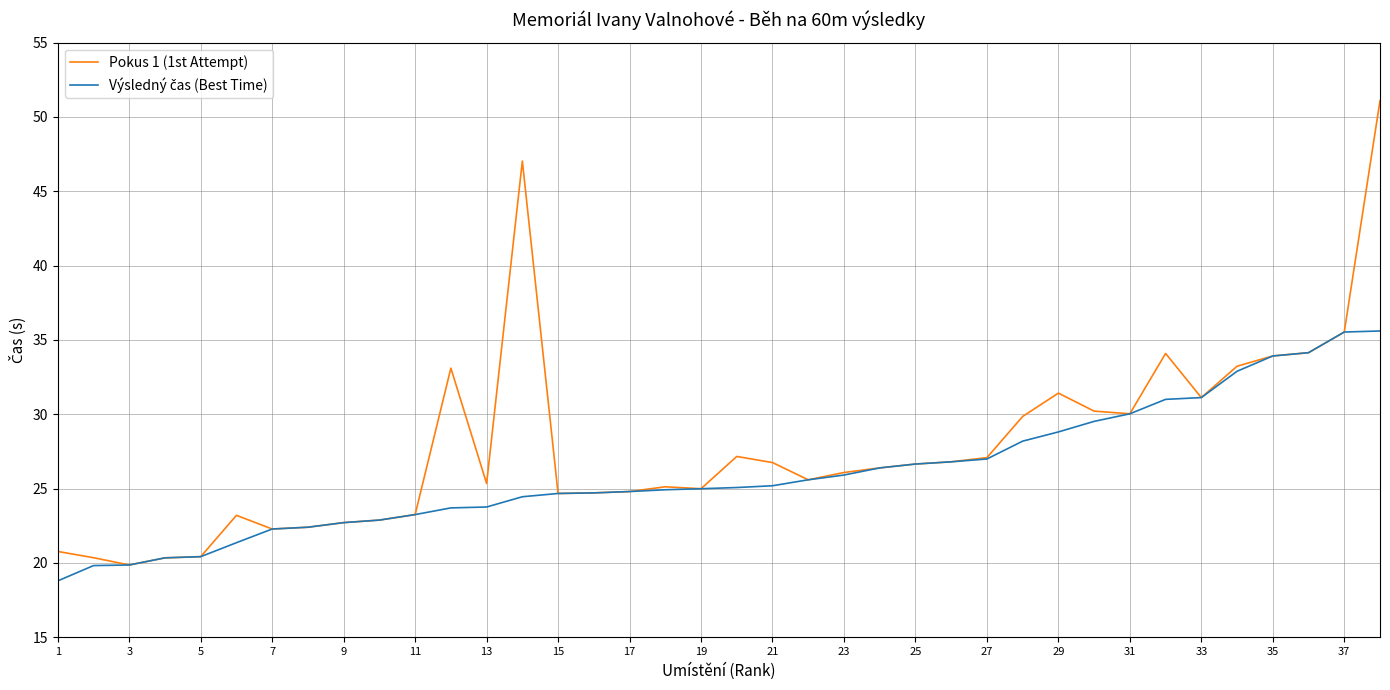

What is the highest value of the Pokus 1 (1st Attempt) series?

51.1